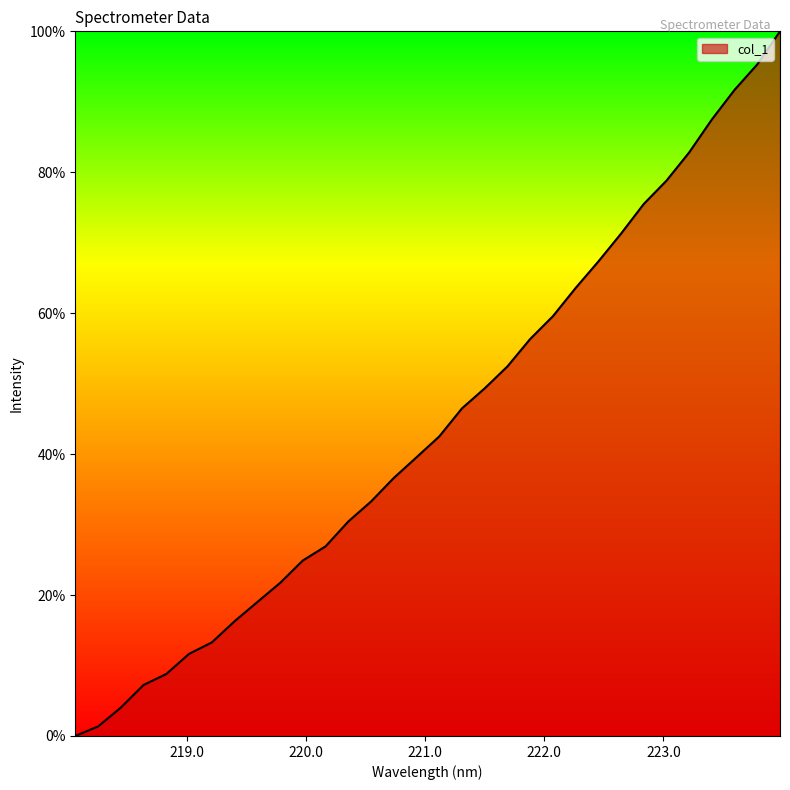

What is the maximum value shown in the chart?

100.0